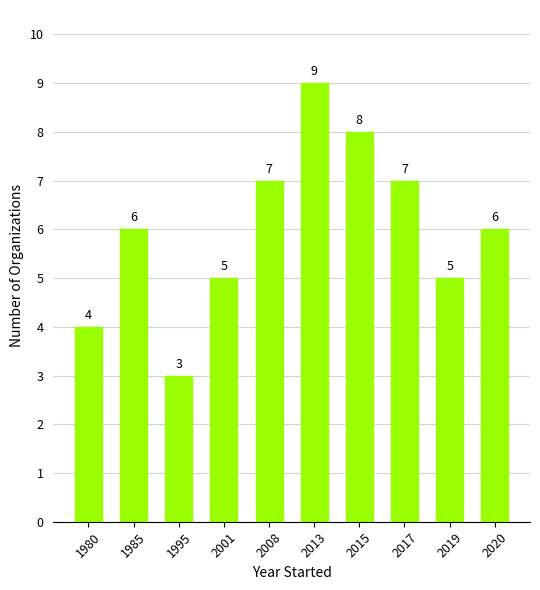

Reading left to right, list all the values displayed in this chart.

4	6	3	5	7	9	8	7	5	6